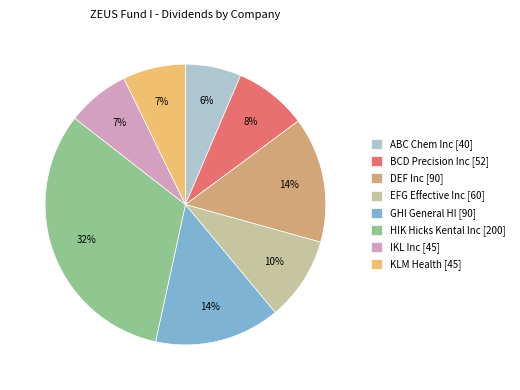

Is KLM Health the majority of the pie?

No